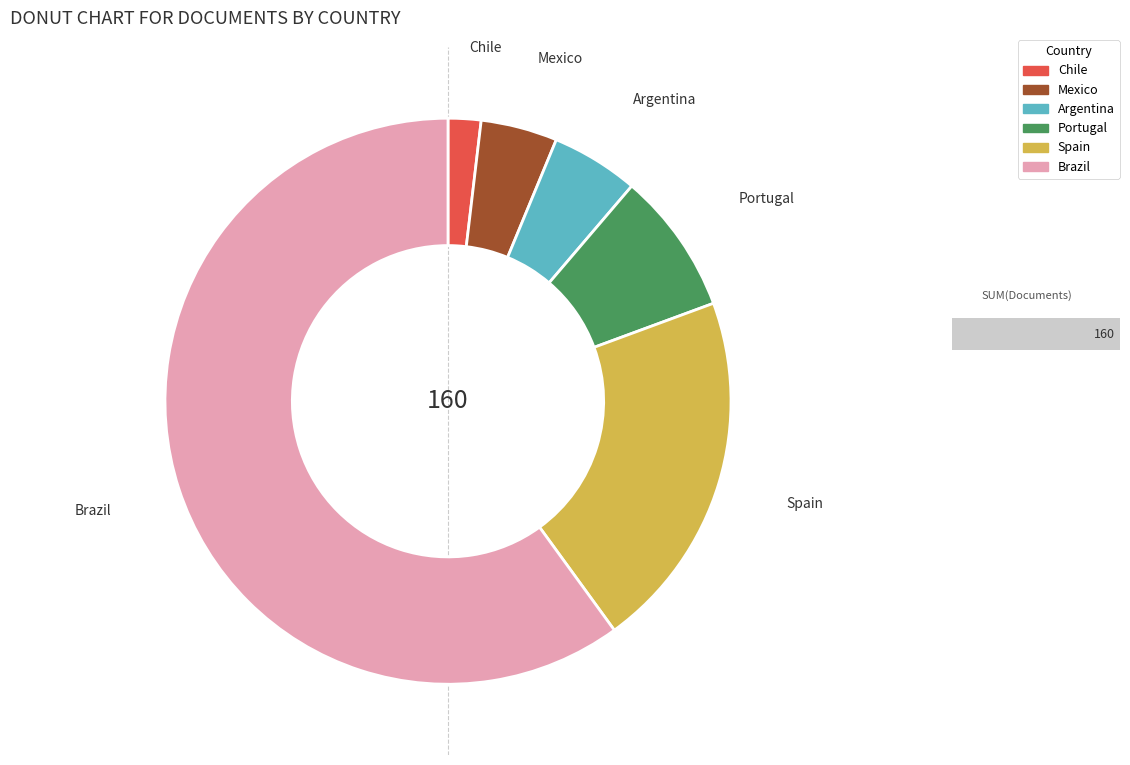

To the nearest percent, what percentage of the pie is Spain?

21%